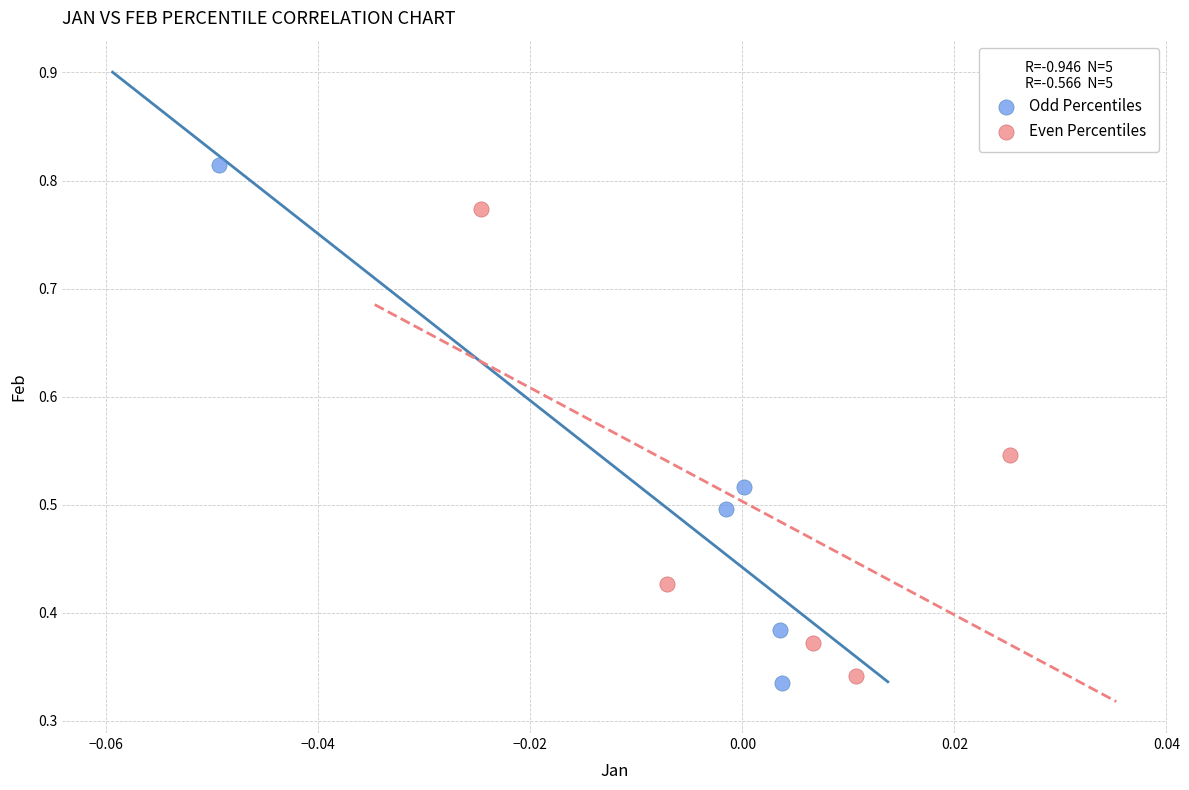

Which series has the largest Y range (max minus min)?

Odd Percentiles